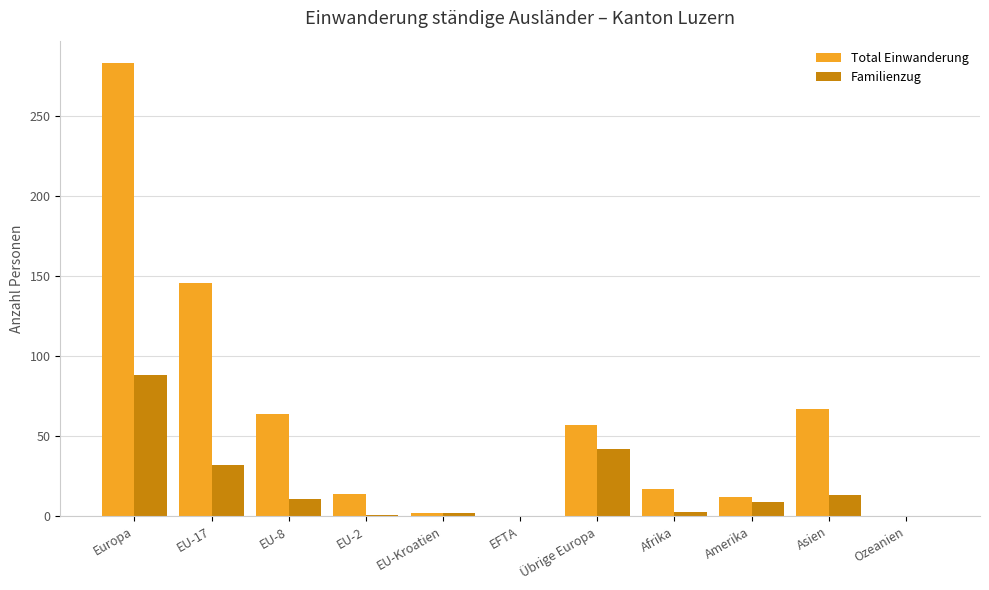

How many categories are shown in the chart?

11